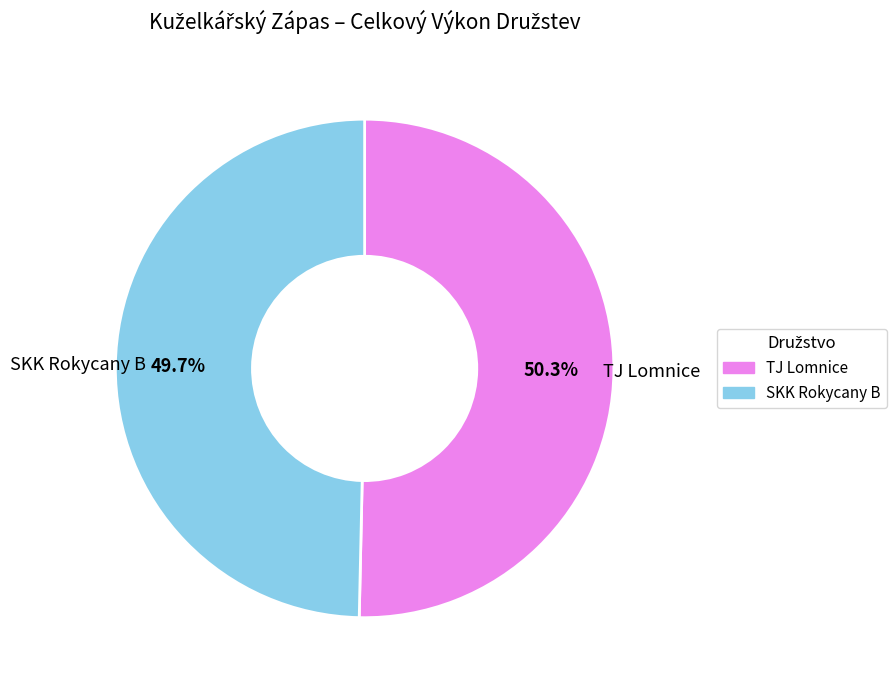

Does any single category account for the majority?

Yes